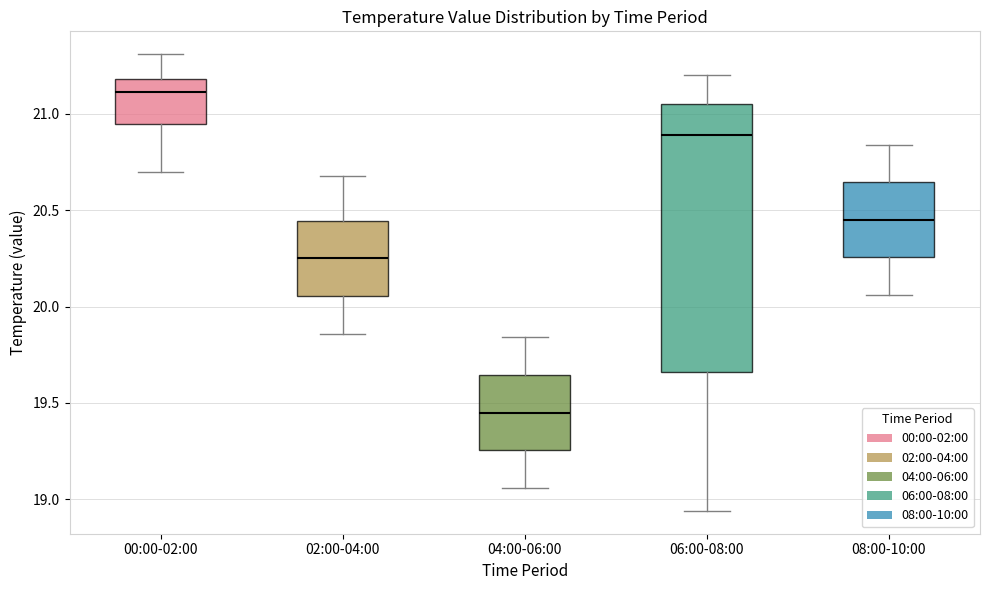

Reading left to right, read every box against the y-axis: the position of its median line, the range the box covers, and the ends of its whiskers. The values are not printed on the chart, so give them approximately, as read against the axis.

00:00-02:00: median 21.10, box 20.95 to 21.20, whiskers 20.70 to 21.30
02:00-04:00: median 20.25, box 20.05 to 20.45, whiskers 19.85 to 20.70
04:00-06:00: median 19.45, box 19.25 to 19.65, whiskers 19.05 to 19.85
06:00-08:00: median 20.90, box 19.65 to 21.05, whiskers 18.95 to 21.20
08:00-10:00: median 20.45, box 20.25 to 20.65, whiskers 20.05 to 20.85